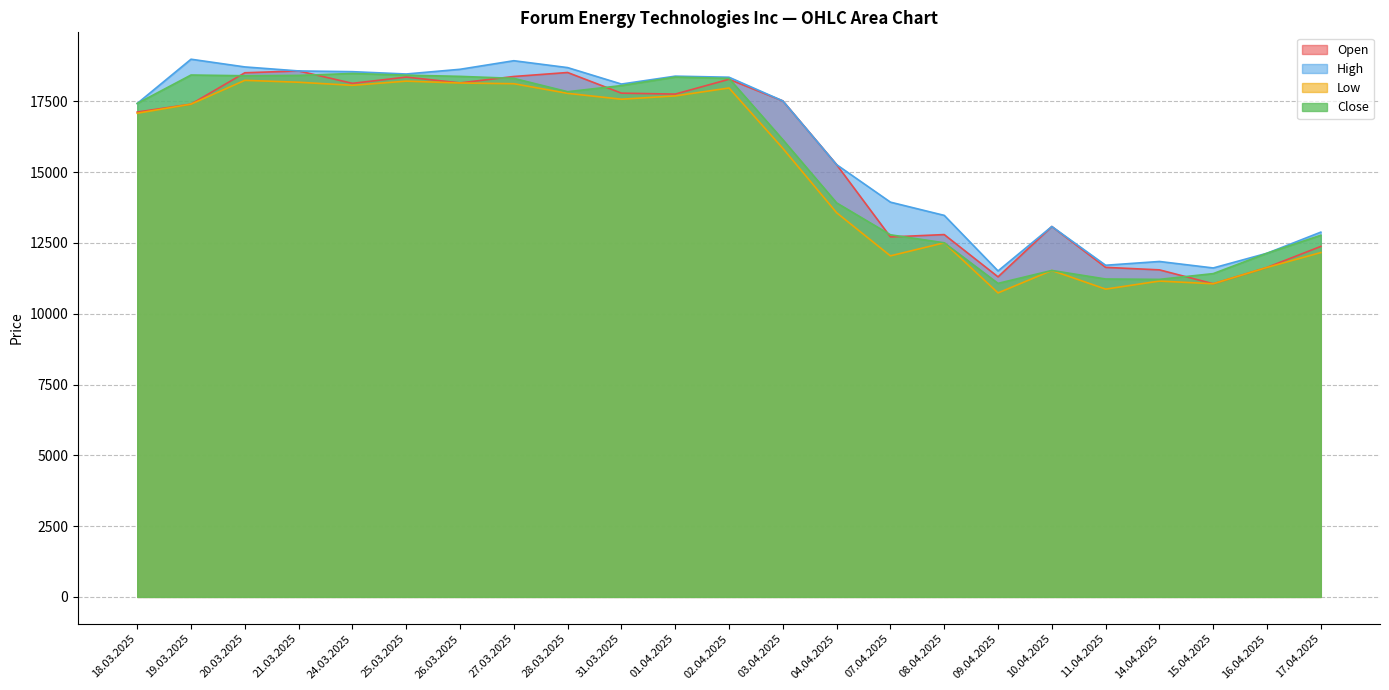

At which label is Close closest to 14779?

04.04.2025